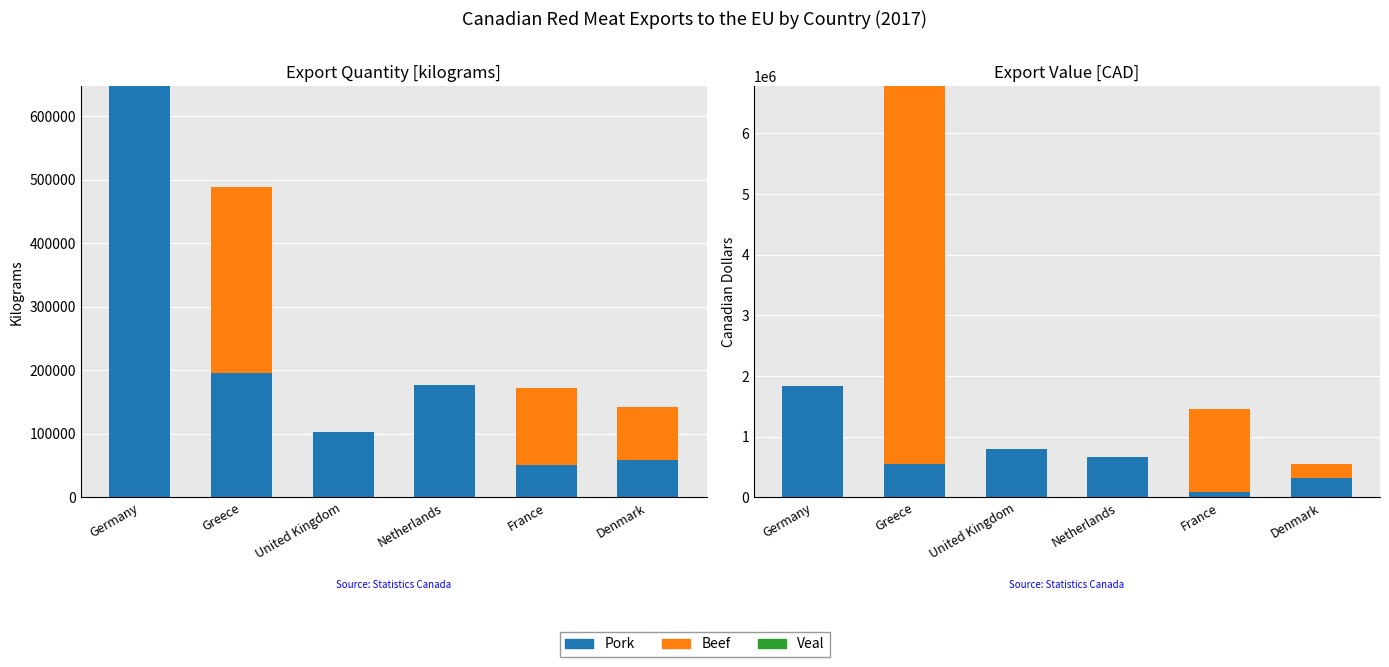

How many categories are shown in the chart?

6